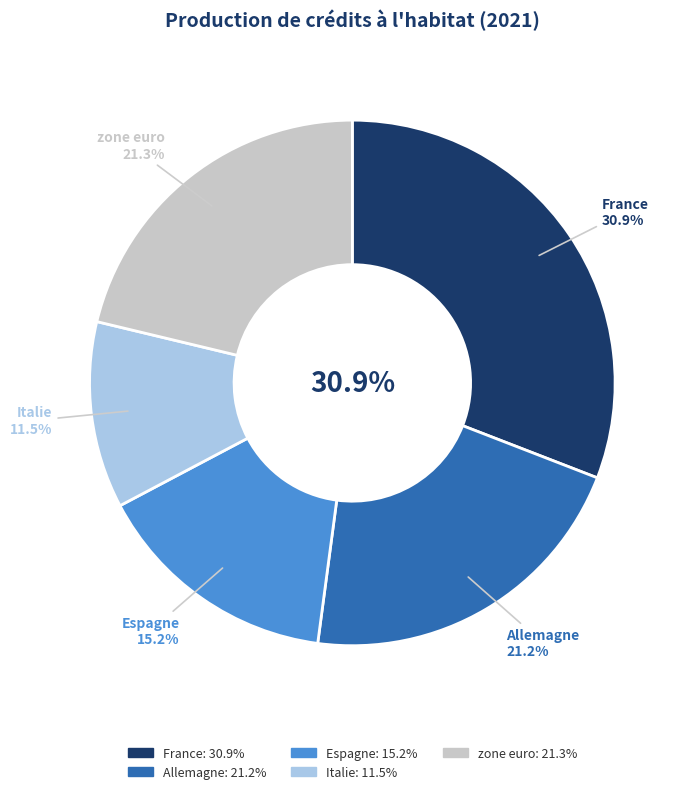

Is there a majority slice in this chart?

No